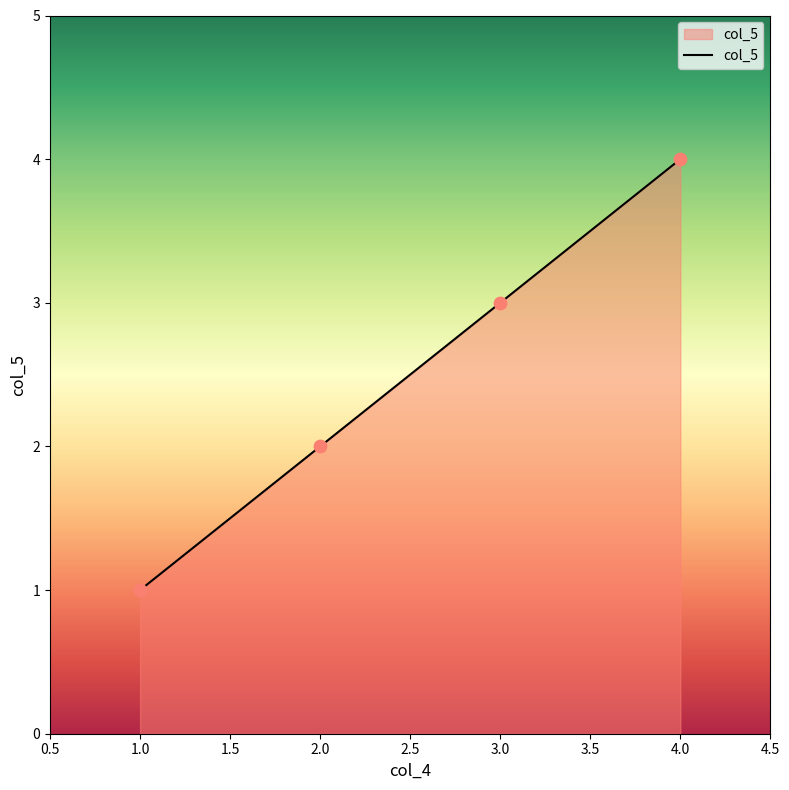

What is the change in value from 2.0 to 4.0?

+2